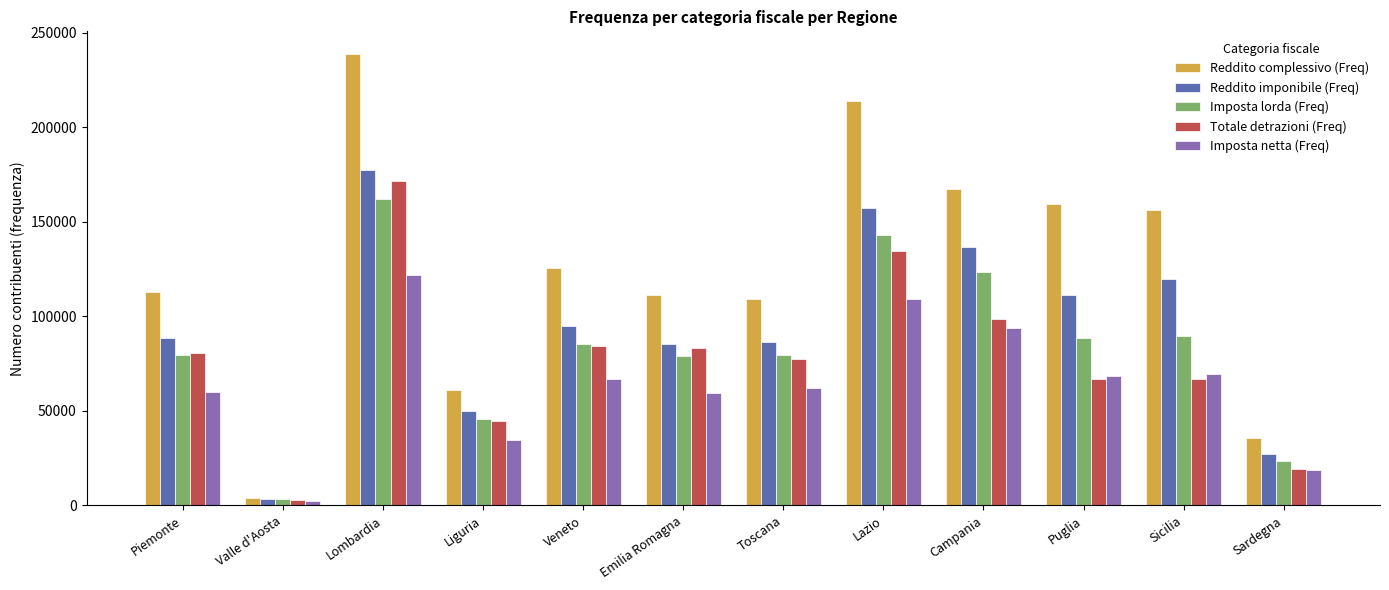

Between Valle d'Aosta and Liguria, which series saw the biggest shift?

Reddito complessivo (Freq)